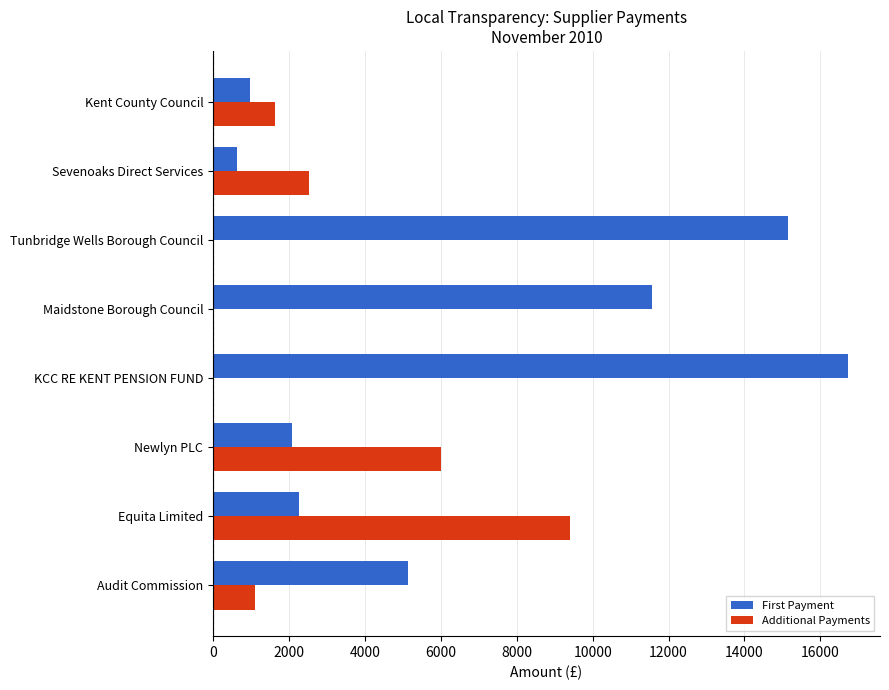

Which series changed the most between Newlyn PLC and Kent County Council?

Additional Payments